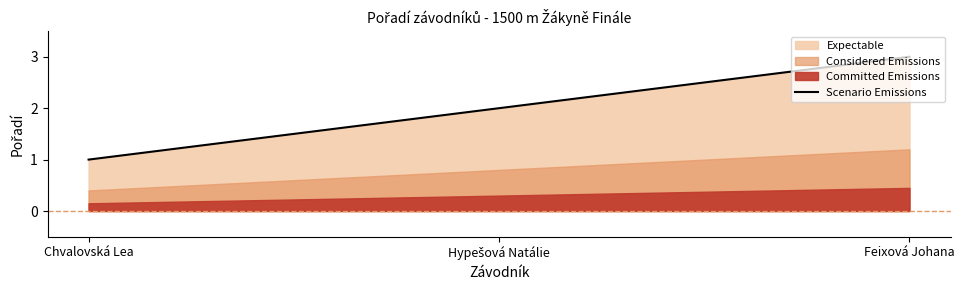

What is the difference between the maximum and minimum values?

2